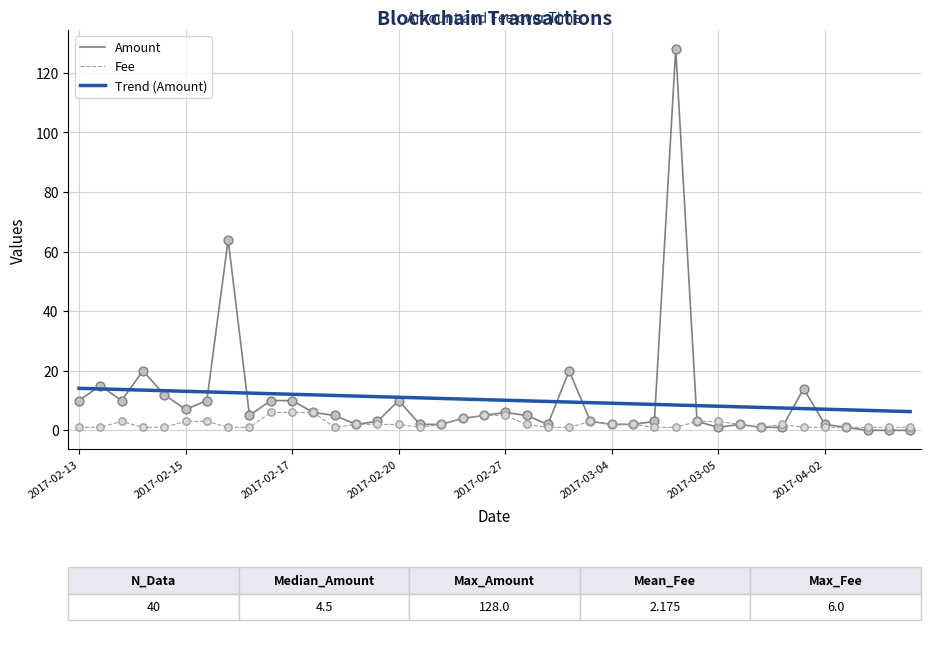

Which series has the largest range (max minus min)?

Amount